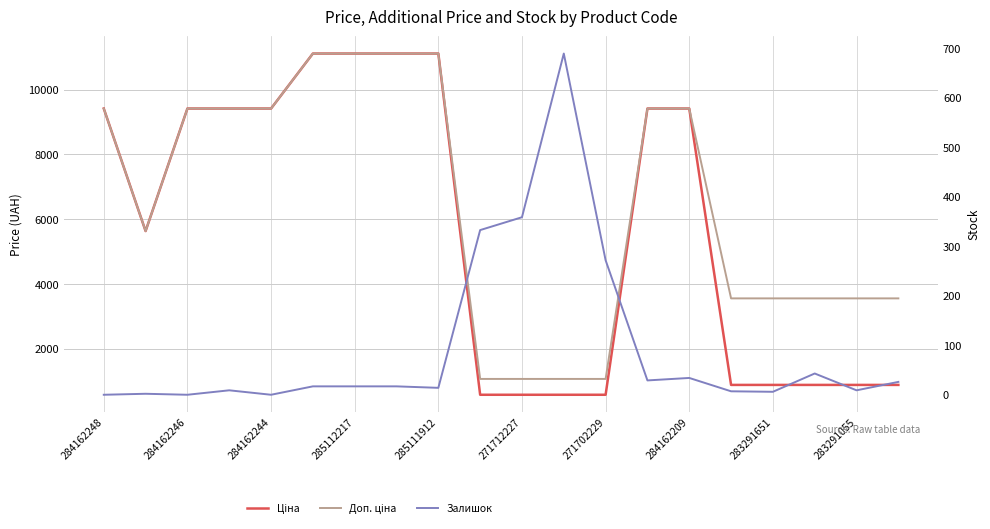

Where does the Ціна series first go above 9416?

284162248